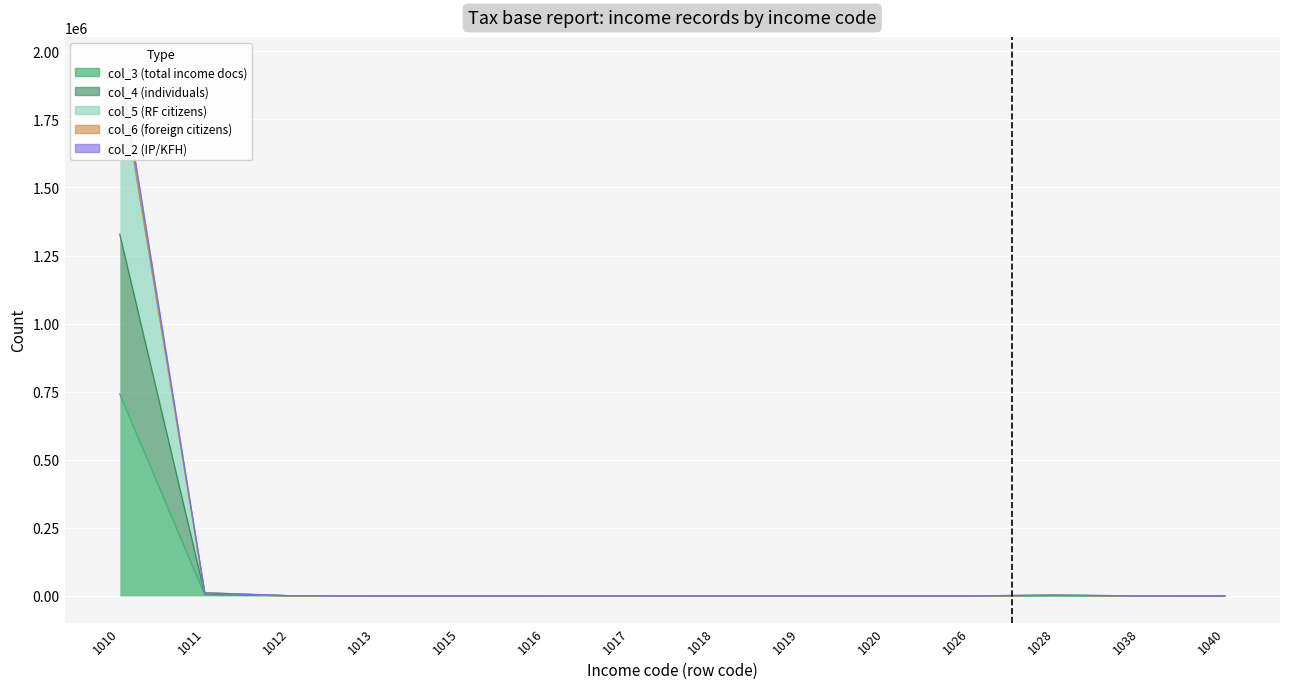

What are all the series names shown in the legend?

col_3 (total income docs), col_4 (individuals), col_5 (RF citizens), col_6 (foreign citizens), col_2 (IP/KFH)